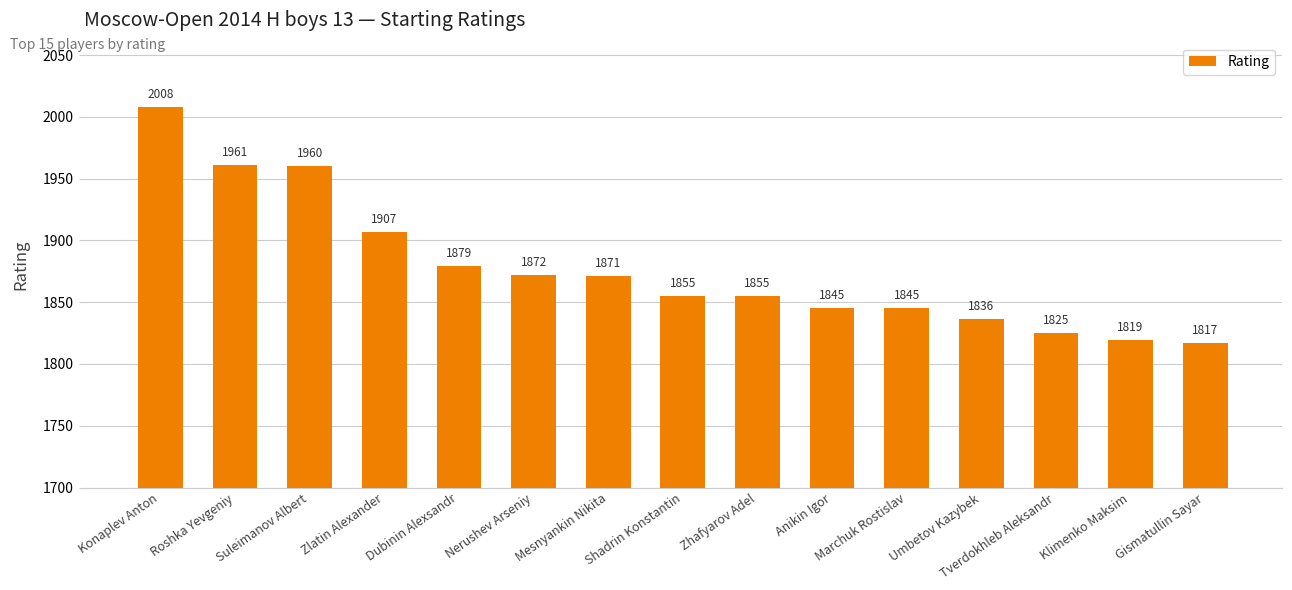

What is the value of the 15th bar from the left?

1817